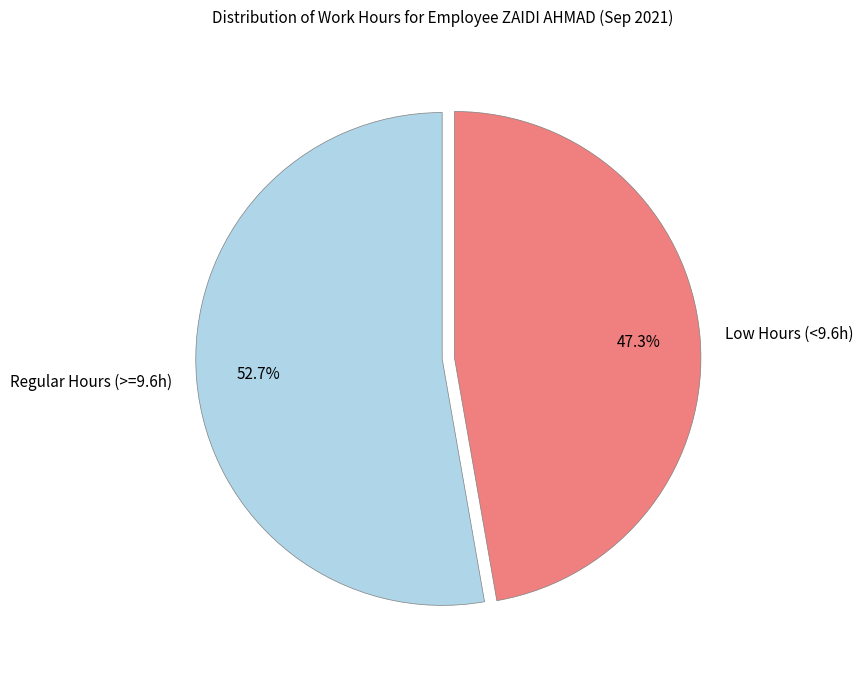

Does Regular Hours (>=9.6h) account for over 50% of the chart?

Yes